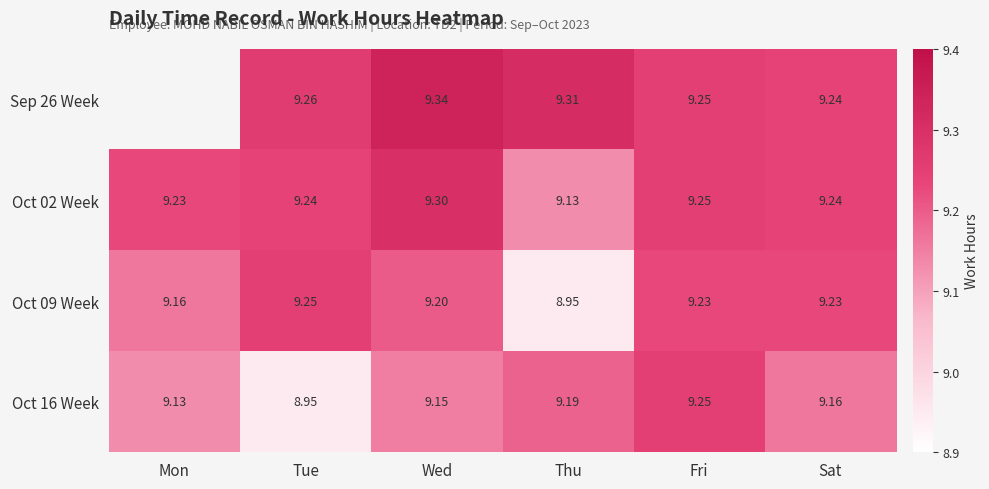

How many values in the Oct 16 Week series exceed 9?

5